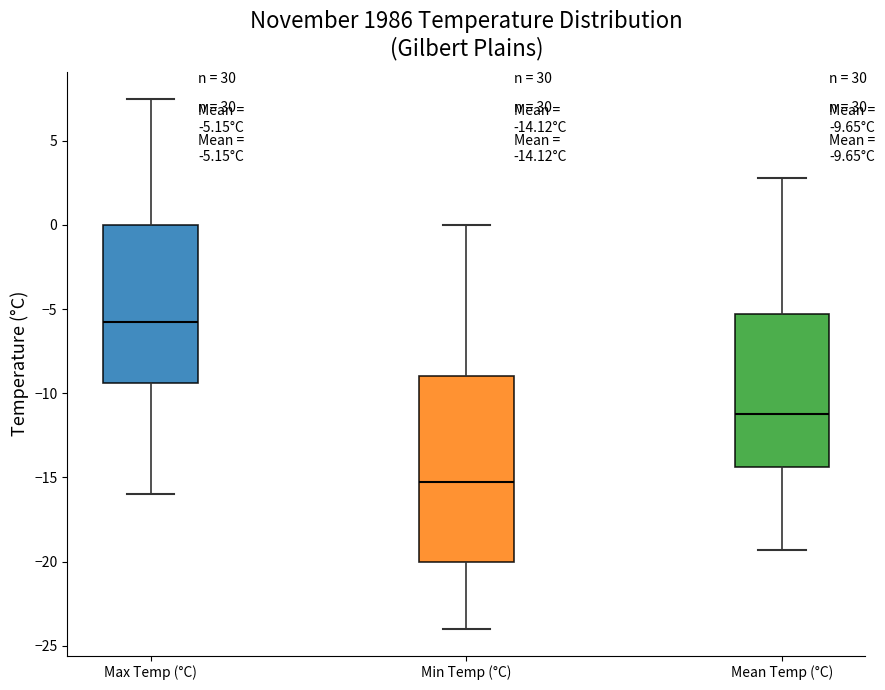

Which box is the tallest, from its lower edge to its upper edge?

Min Temp (°C)